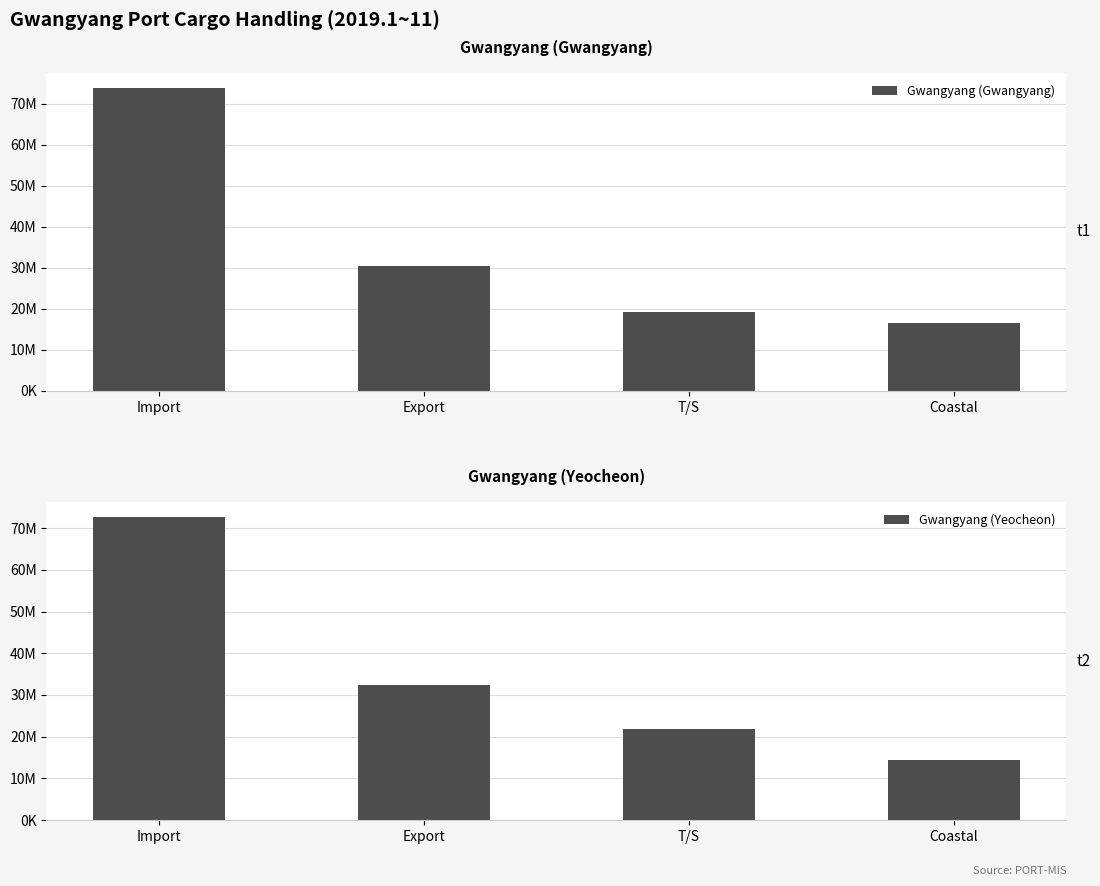

What value does the Gwangyang (Yeocheon) series have at Export?

32390432